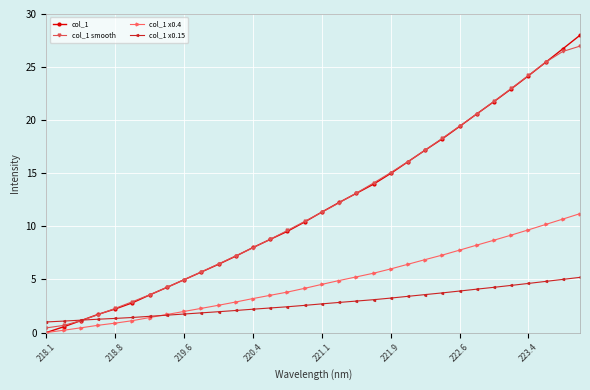

True or false: col_1 smooth has more than 2 points higher than both neighbors.

False